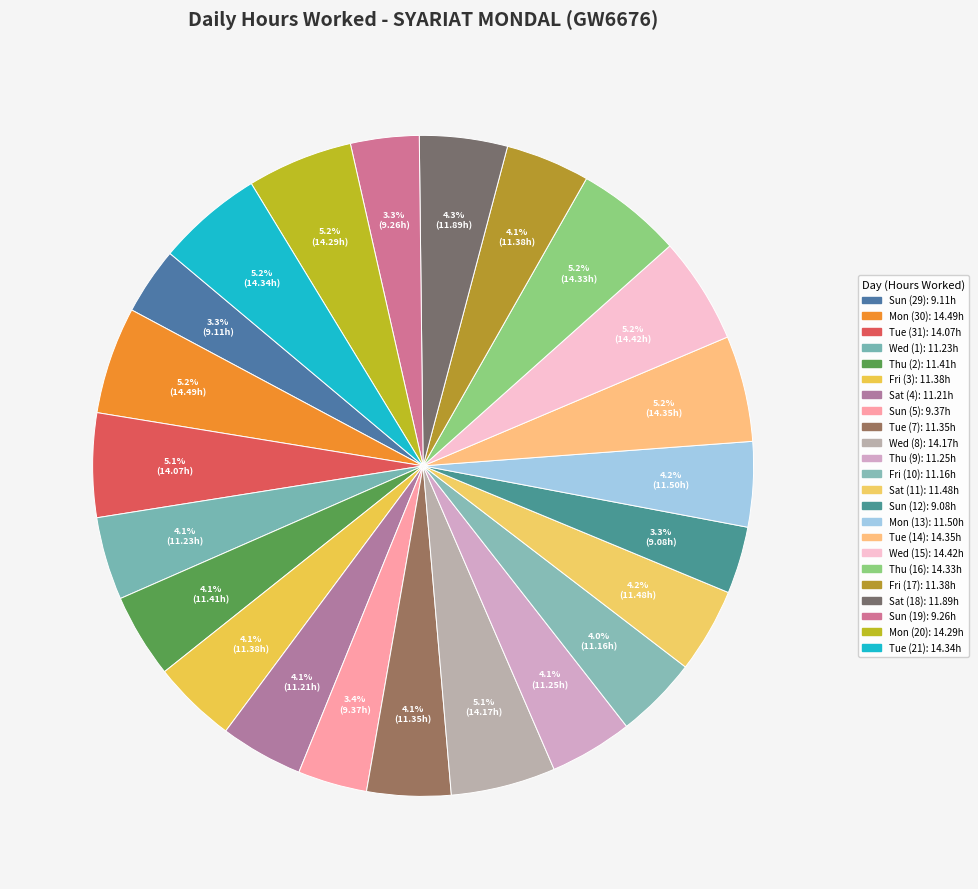

Which category has the smallest portion of the pie?

Sun (12)